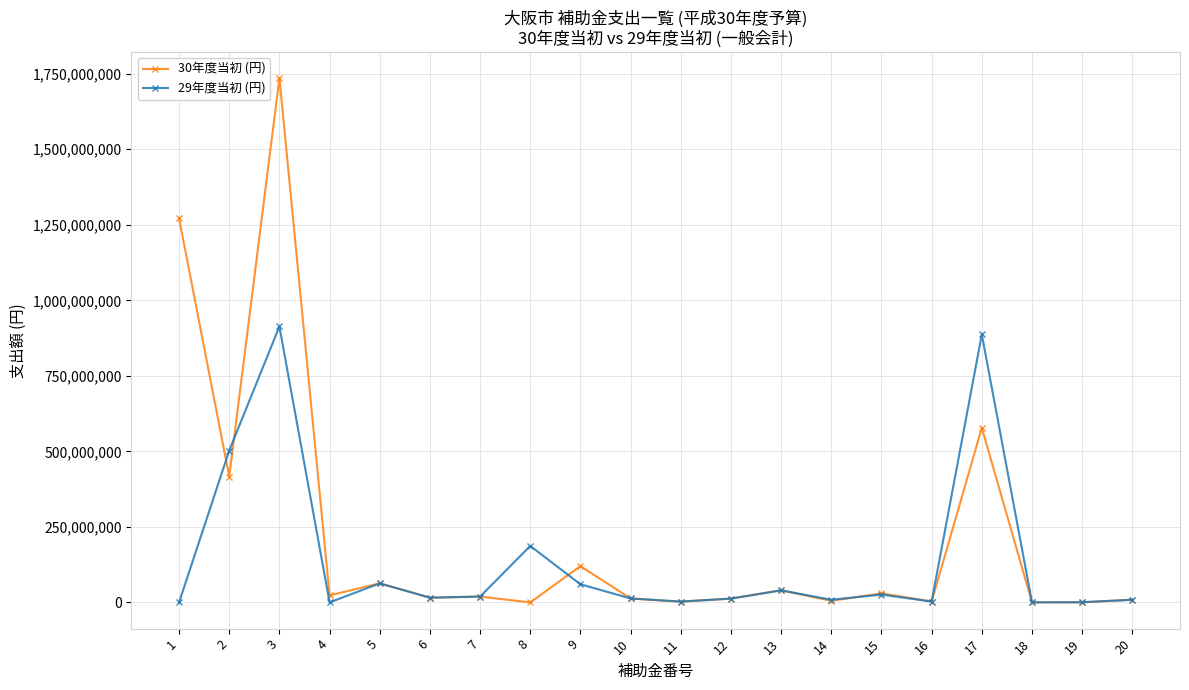

Which series has the largest total across all categories?

30年度当初 (円)